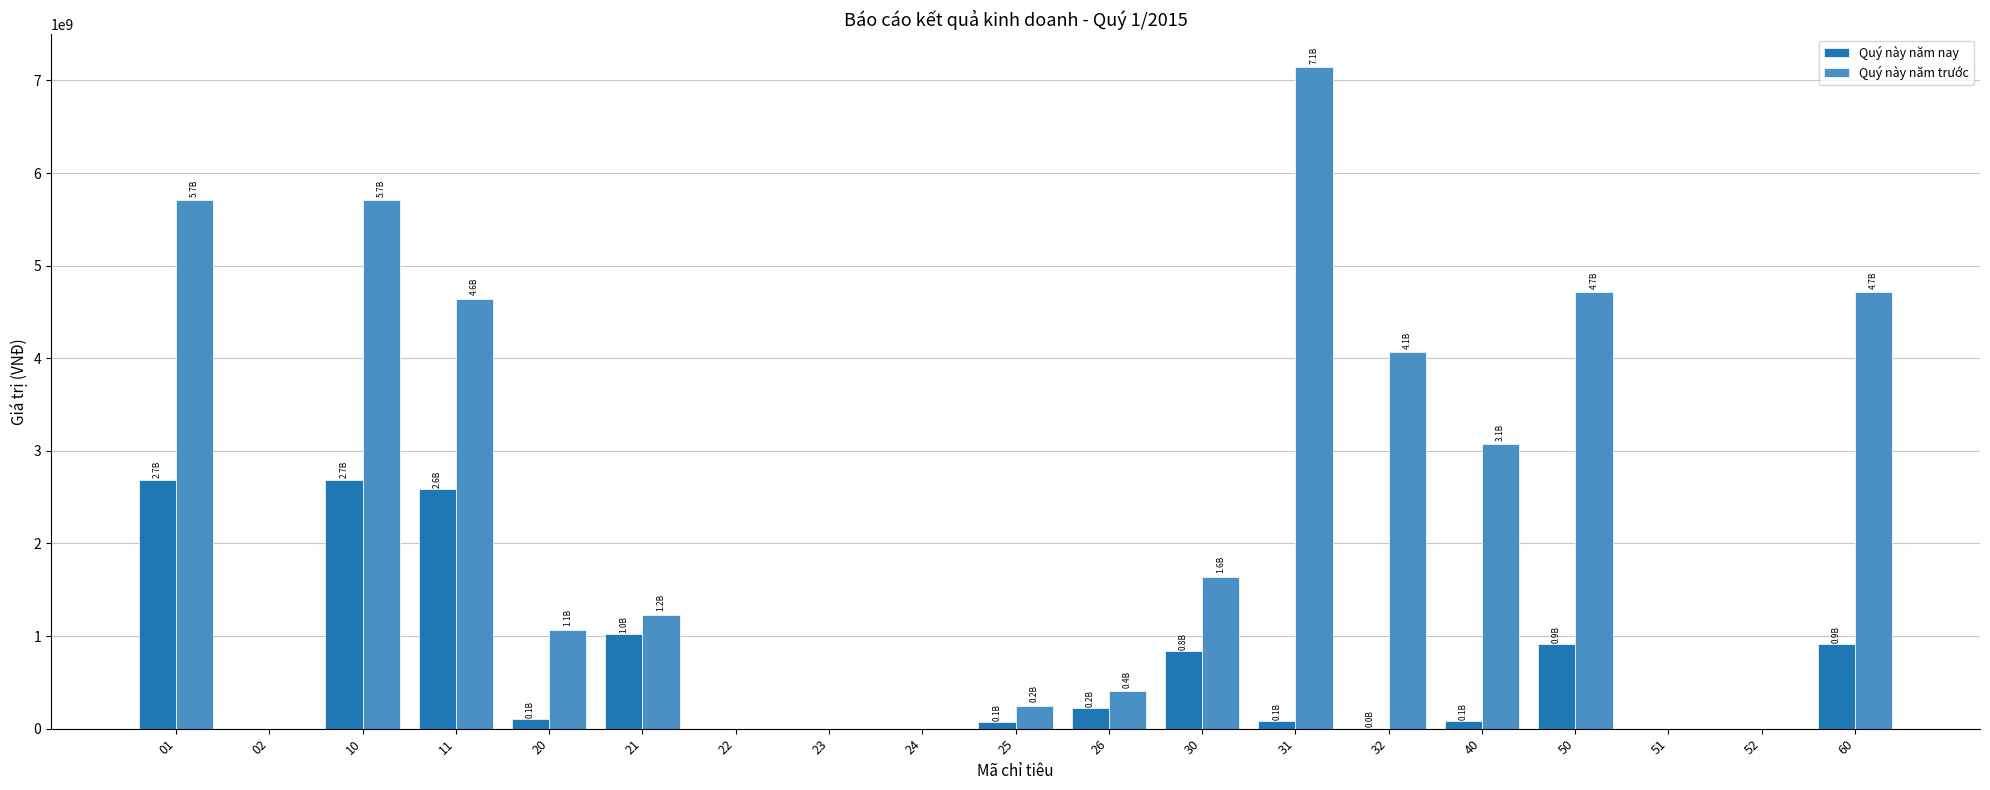

The value of Quý này năm nay at 51 is 0. True or false?

True